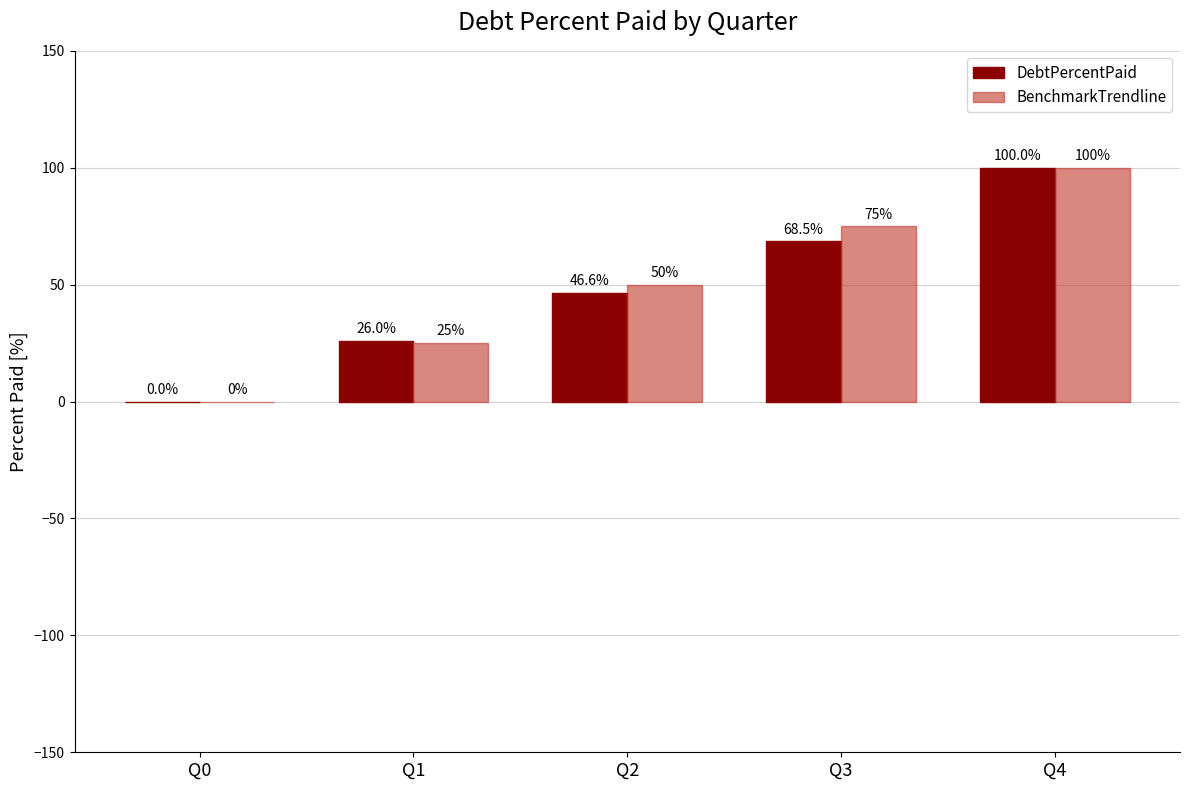

What is the approximate value of BenchmarkTrendline at Q1?

25.0